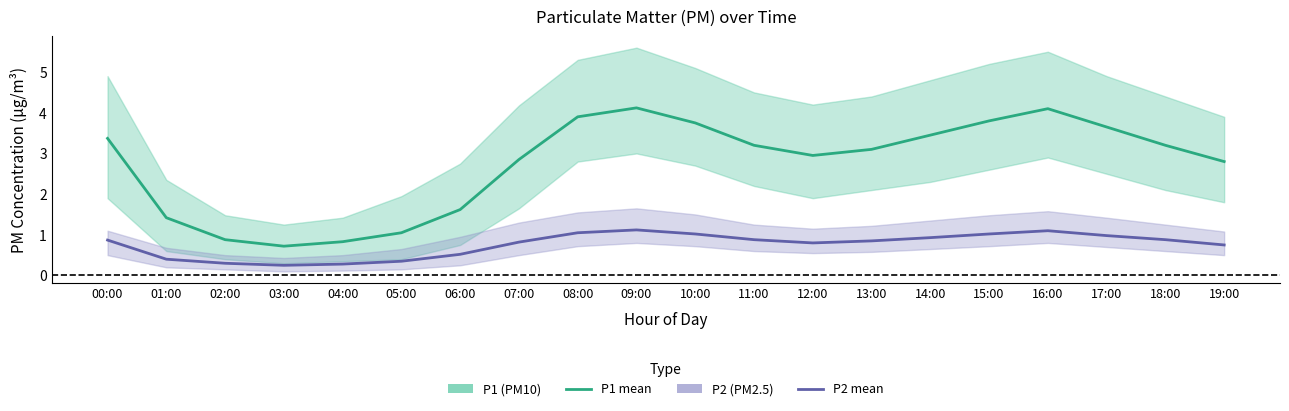

True or false: P1 (PM10) has a value of 0.9 at 02:00.

True